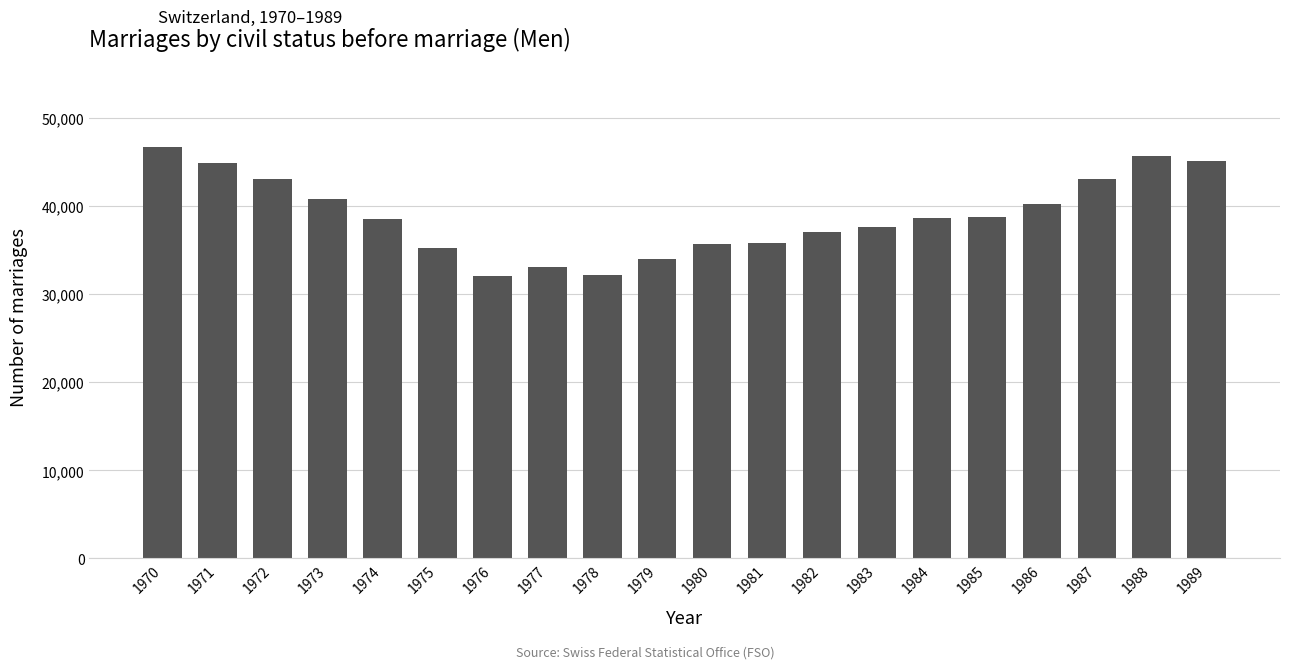

The value at 1985 is 54819. True or false?

False